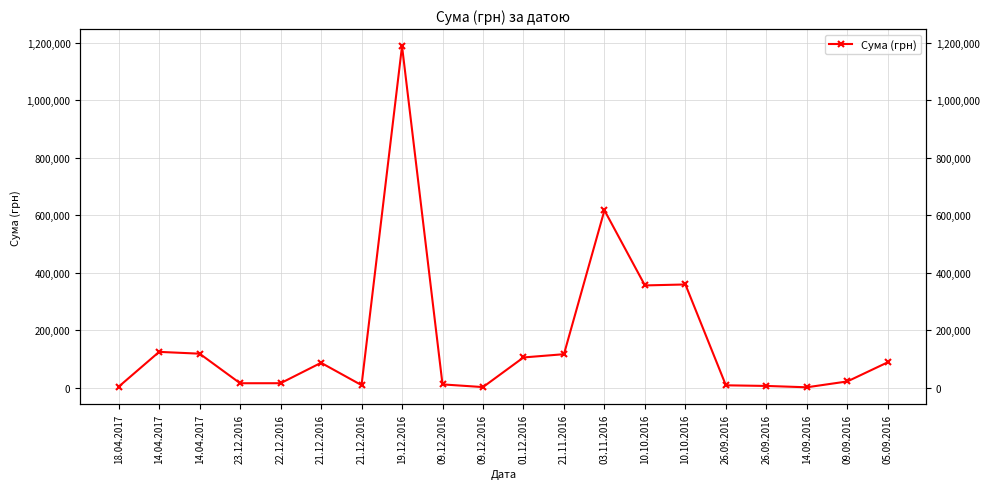

List the labels in order of value, largest first.

19.12.2016, 03.11.2016, 10.10.2016, 10.10.2016, 14.04.2017, 14.04.2017, 21.11.2016, 01.12.2016, 05.09.2016, 21.12.2016, 09.09.2016, 22.12.2016, 23.12.2016, 09.12.2016, 21.12.2016, 26.09.2016, 26.09.2016, 18.04.2017, 09.12.2016, 14.09.2016